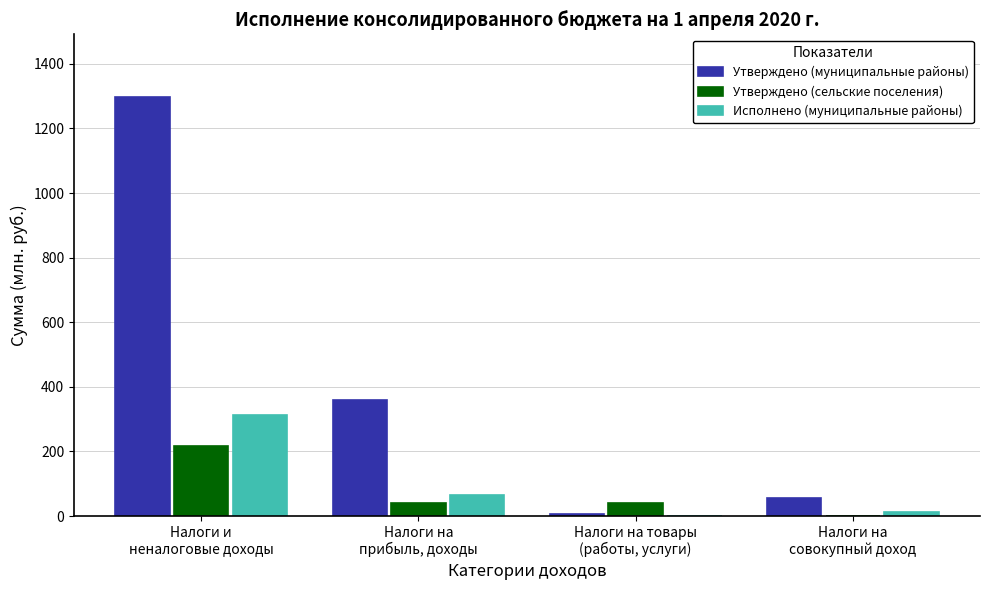

Which series has the largest total across all categories?

Утверждено (муниципальные районы)